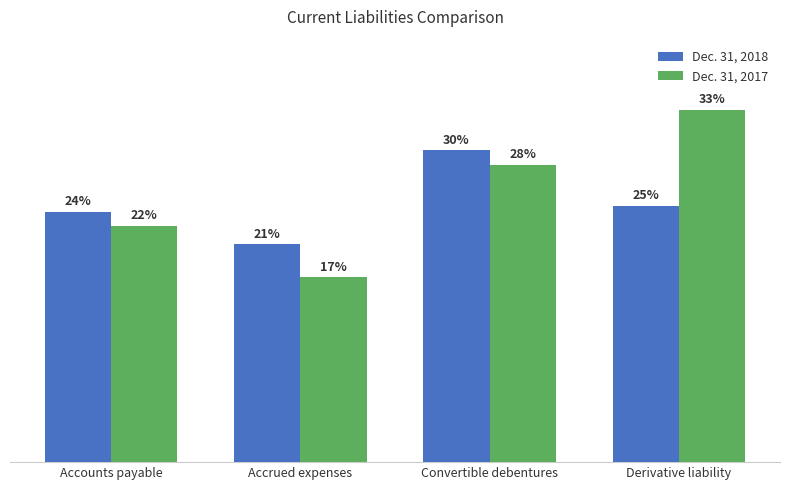

Which category has the lowest value across all series?

Accrued expenses